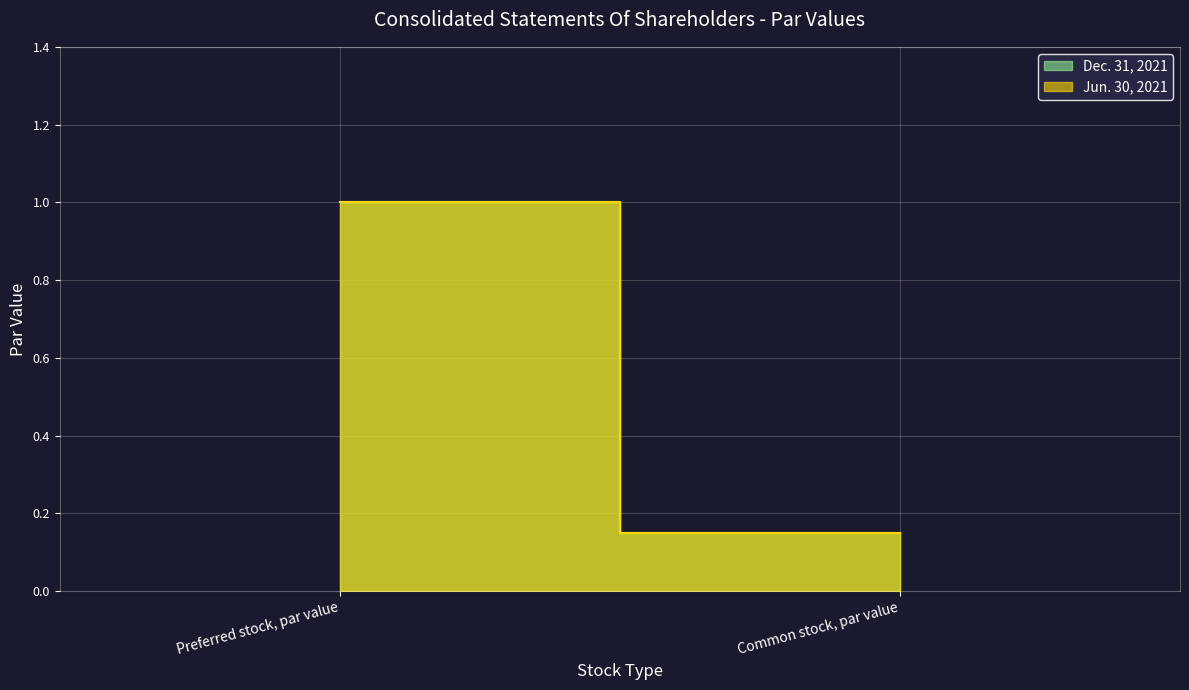

Reading right to left, list all the values displayed in this chart.

Dec. 31, 2021: Common stock, par value=0.1	Preferred stock, par value=1.0
Jun. 30, 2021: Common stock, par value=0.1	Preferred stock, par value=1.0